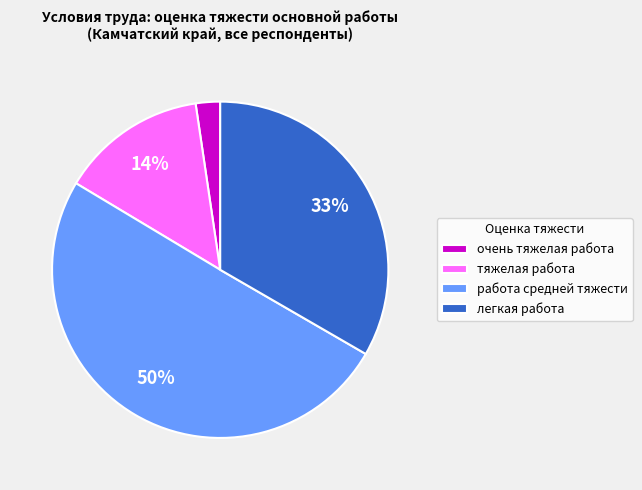

Combined, do работа средней тяжести and легкая работа account for over 50%?

Yes